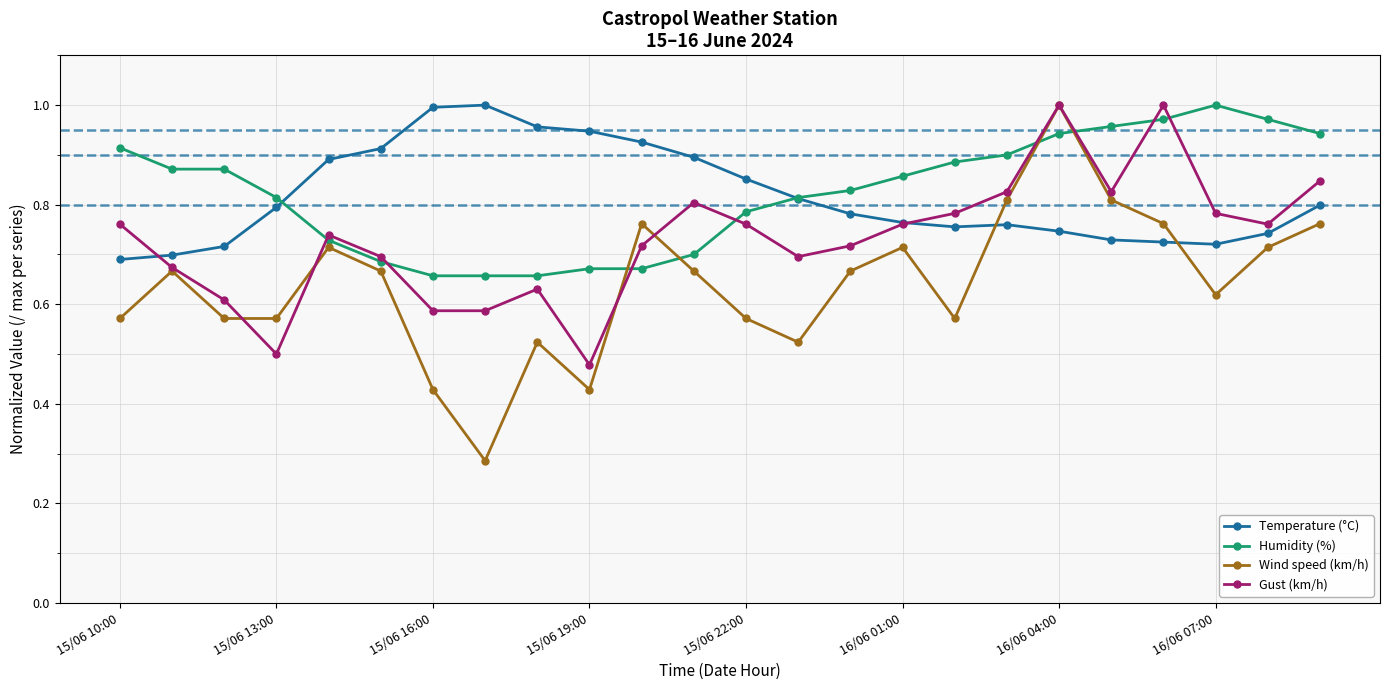

At how many categories does at least one series exceed 0?

24